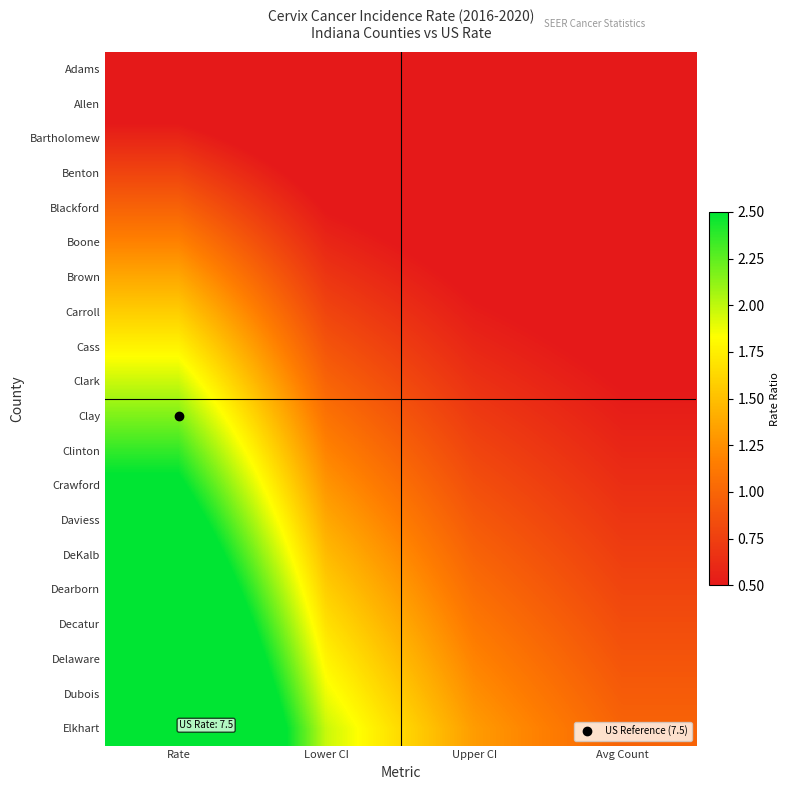

What is the difference between the highest and lowest values at Rate?

3.7